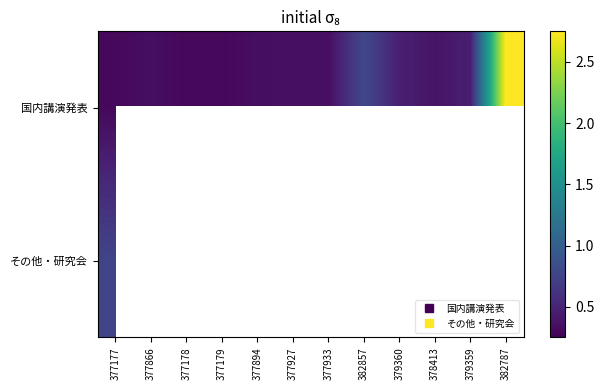

Is the value of その他・研究会 at 379360 greater than the value of 国内講演発表 at 377866?

No